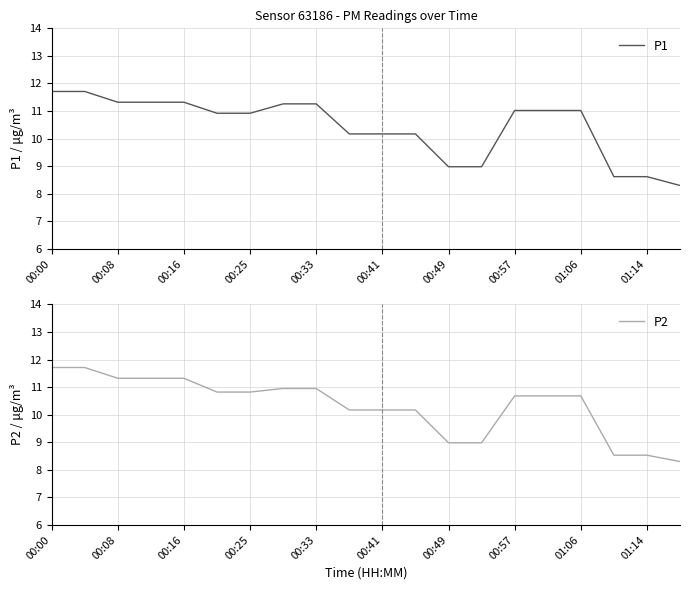

How many lines are shown in the chart?

2